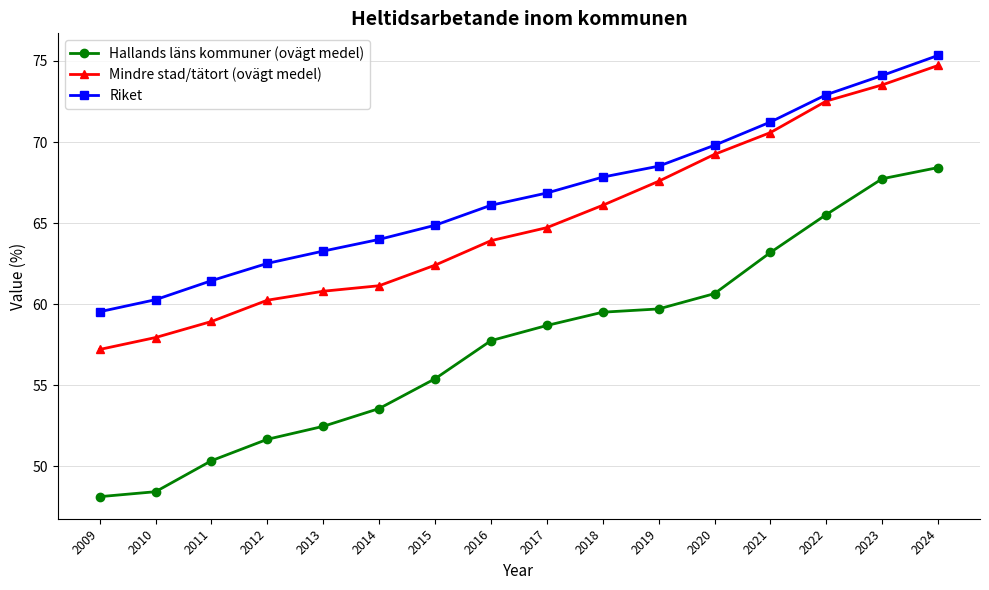

Which series has the largest total across all categories?

Riket